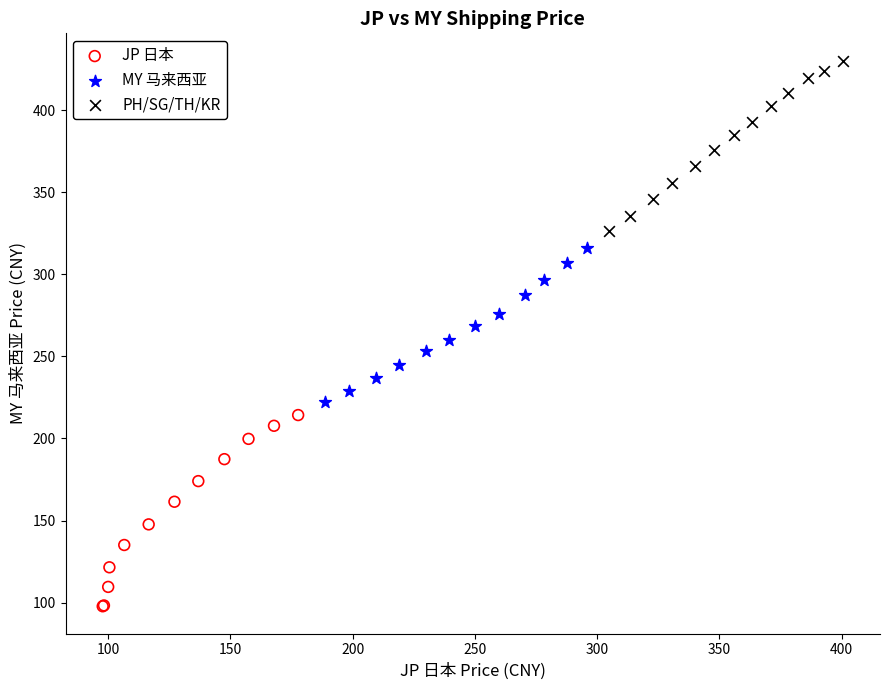

Which series has the widest spread of Y values?

JP 日本